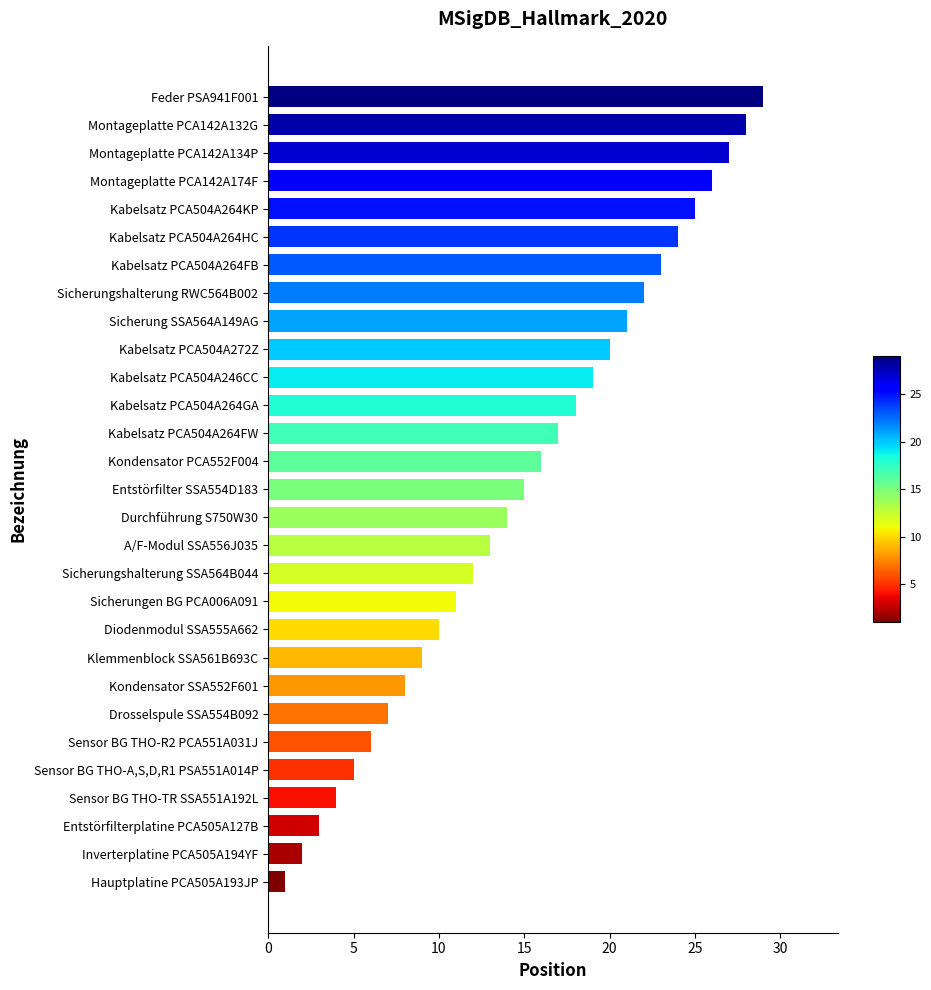

Is it true that the value at Sicherungen BG PCA006A091 is 11?

True